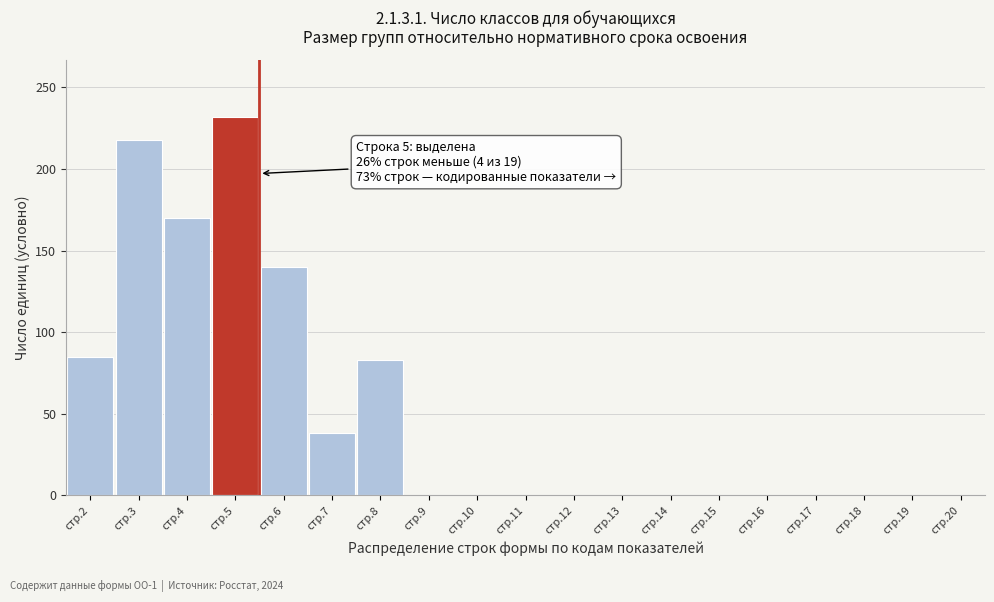

Reading right to left, transcribe all the data shown in this chart.

стр.20=0	стр.19=0	стр.18=0	стр.17=0	стр.16=0	стр.15=0	стр.14=0	стр.13=0	стр.12=0	стр.11=0	стр.10=0	стр.9=0	стр.8=83	стр.7=38	стр.6=140	стр.5=232	стр.4=170	стр.3=218	стр.2=85